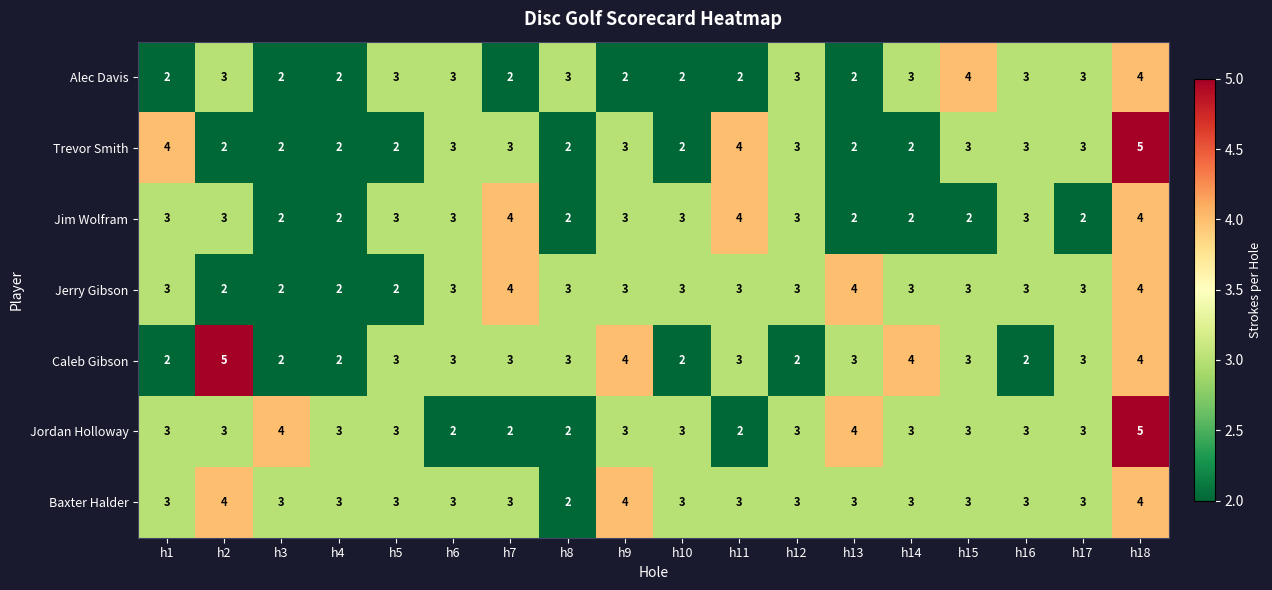

The value of Alec Davis at h6 is 1. True or false?

False